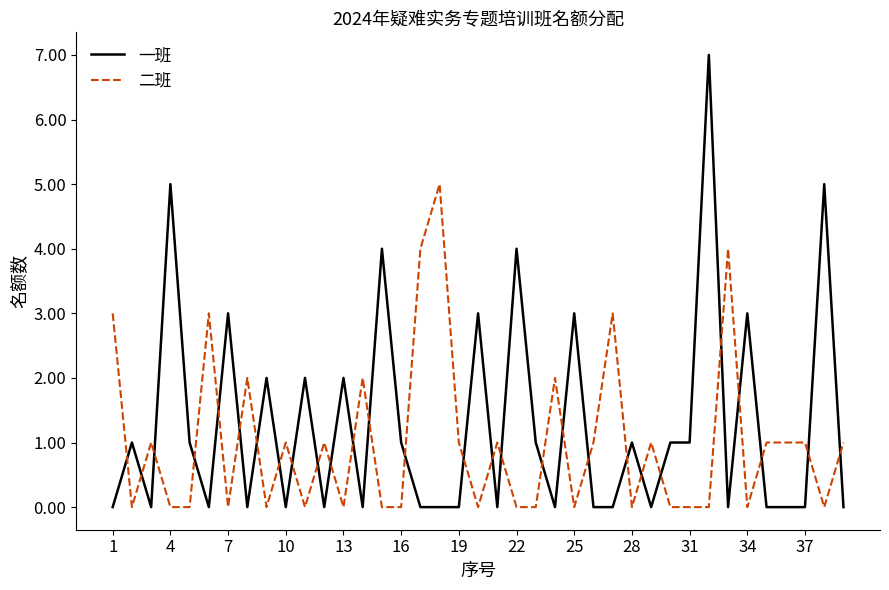

What is the greatest value displayed?

7